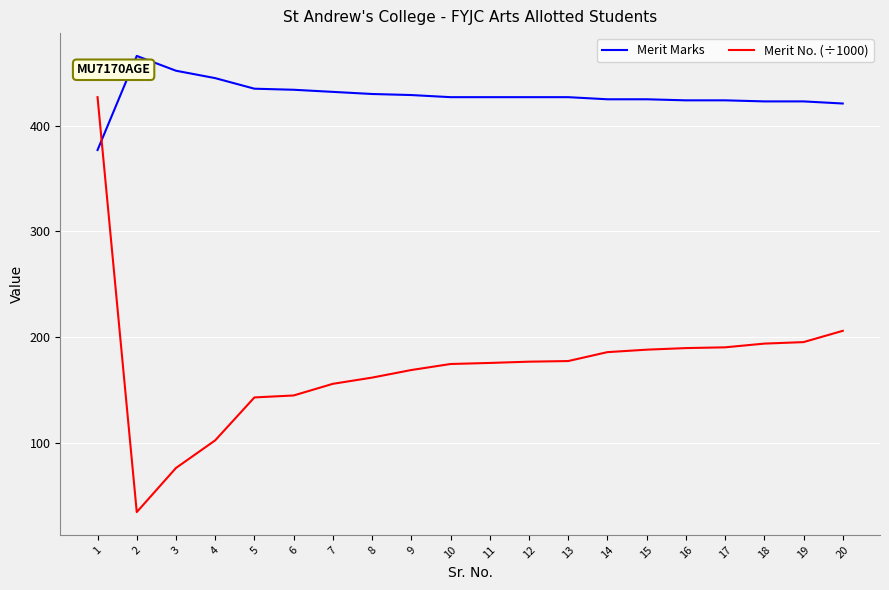

What is the approximate value of Merit No. (÷1000) at 9?

169.0